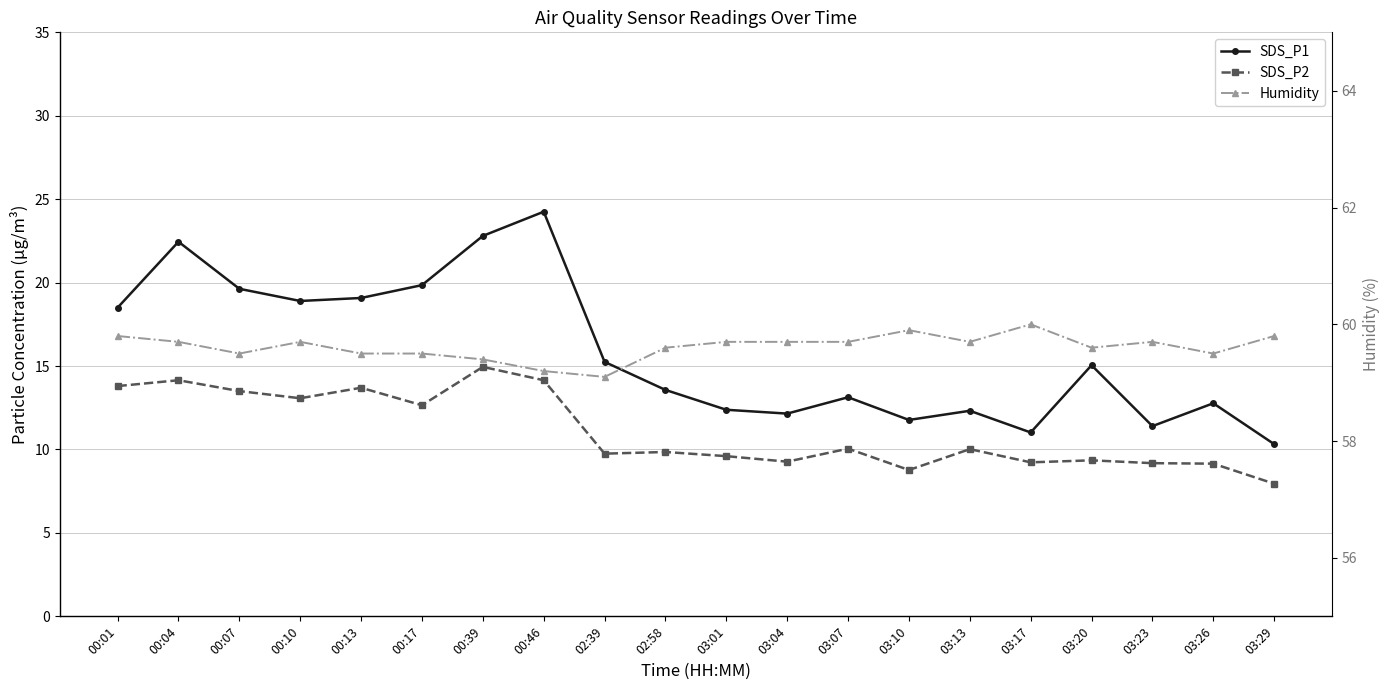

True or false: Humidity has a value of 14.4 at 03:20.

False